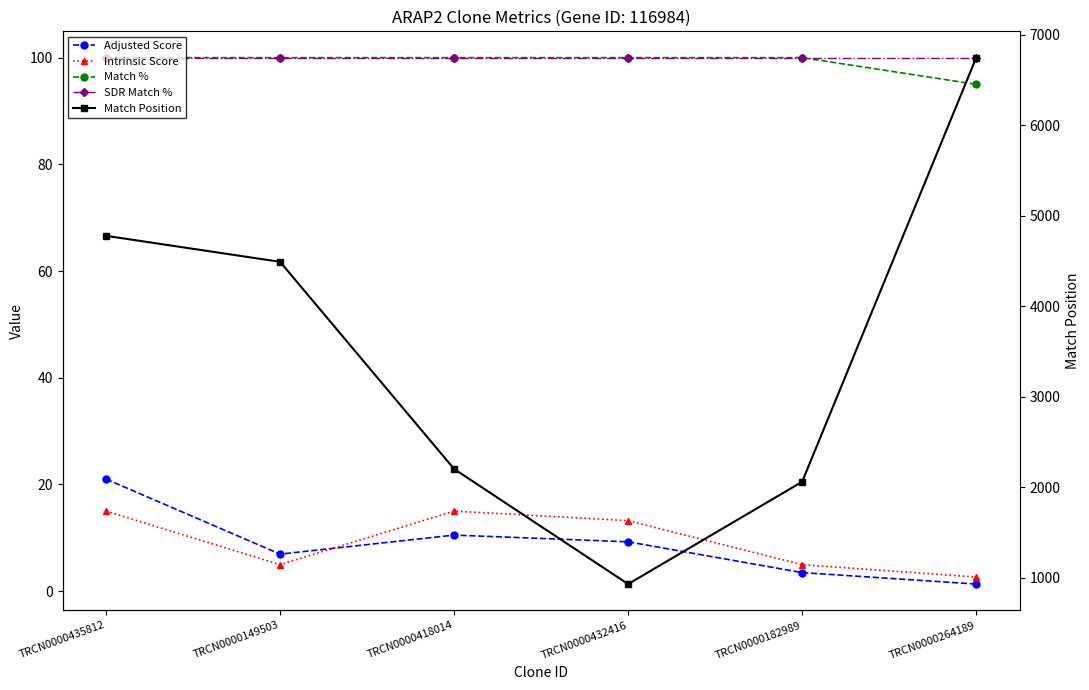

What is the label of the 5th point from the right?

TRCN0000149503